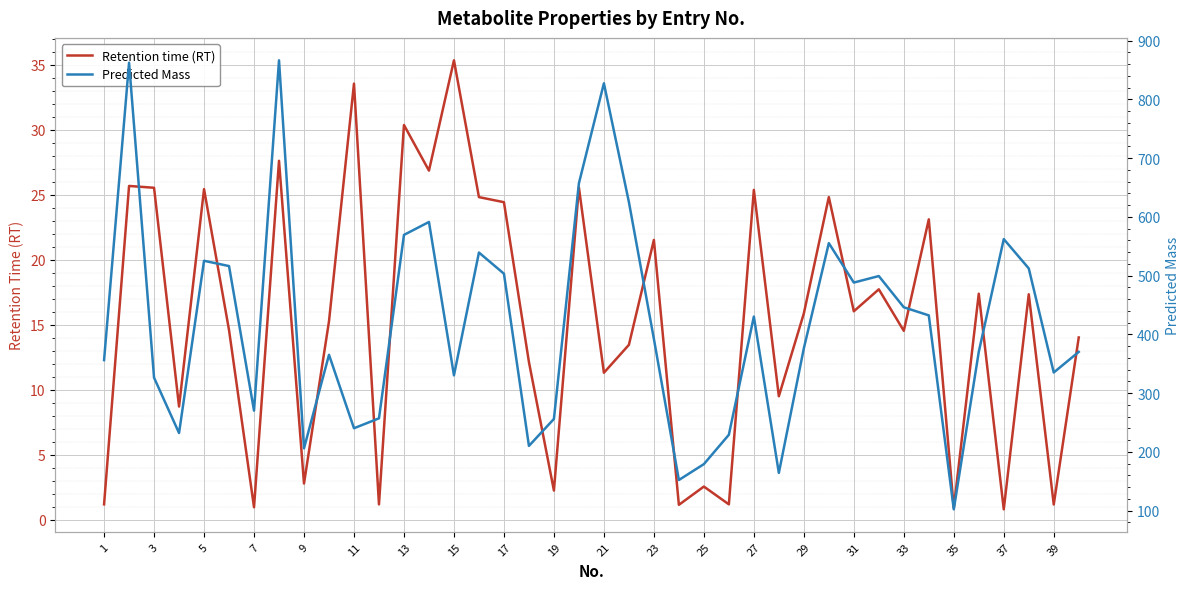

List the series in order of their overall mean, lowest first.

Retention time (RT), Predicted Mass